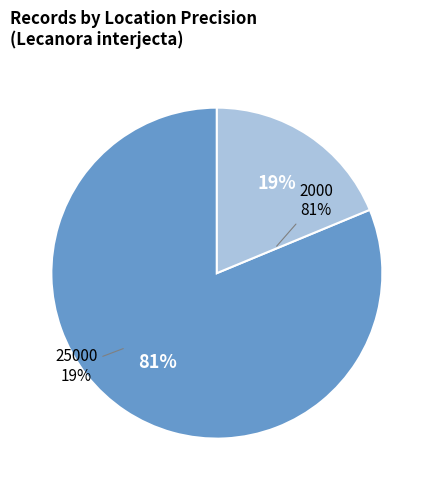

Count the number of slices in the pie.

2